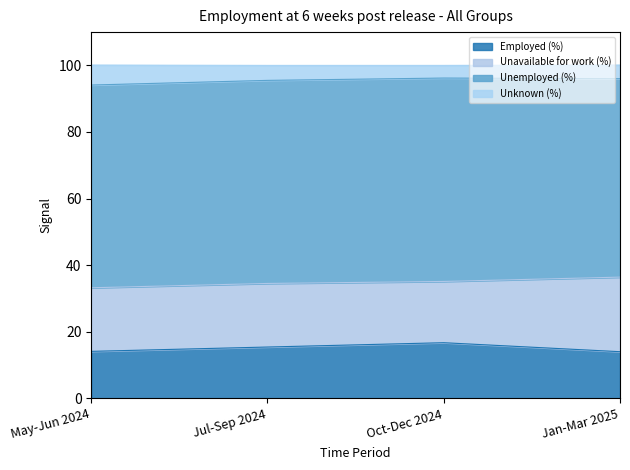

What is the difference between the Employed (%) values at Oct-Dec 2024 and May-Jun 2024?

2.6